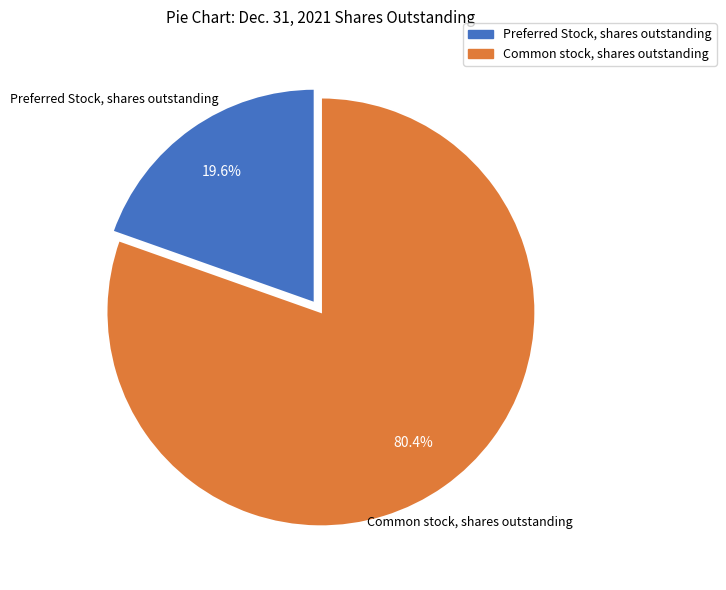

What percentage is the Common stock, shares outstanding slice, to the nearest percent?

80%